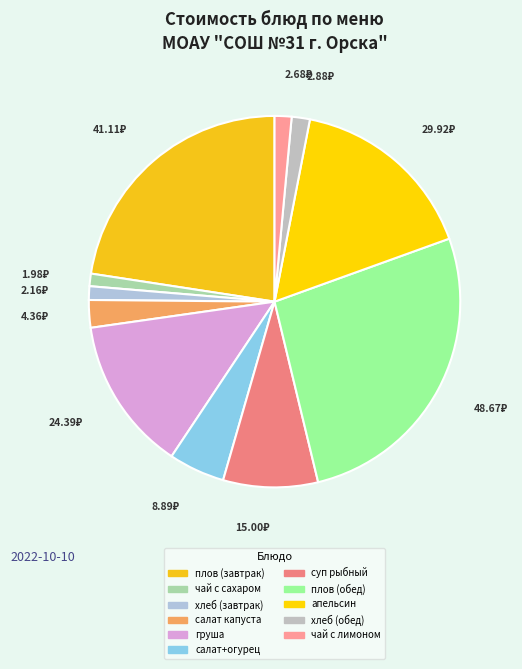

How many segments does this pie chart have?

11